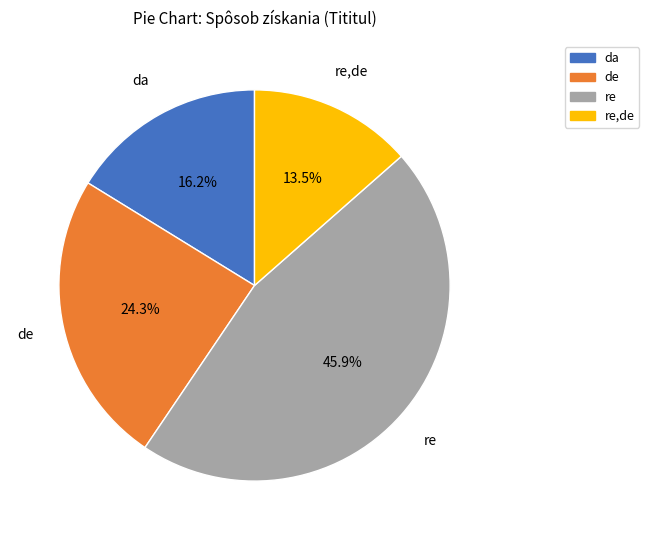

How many slices are in this pie chart?

4